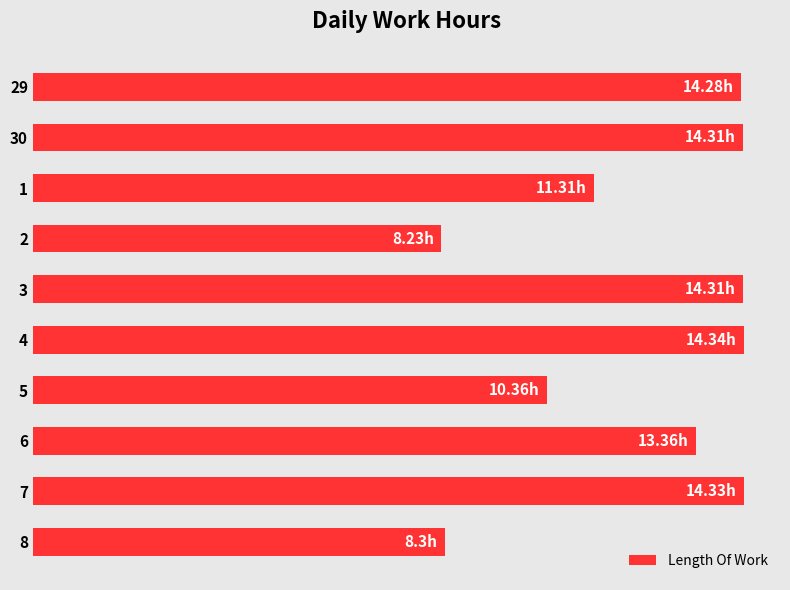

Does the chart contain any negative values?

No